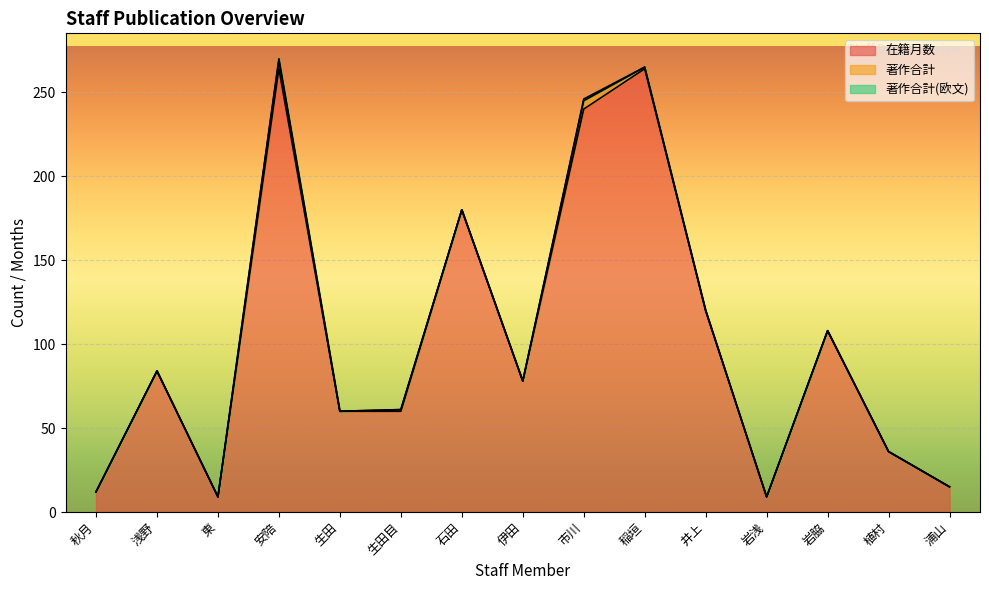

The value of 在籍月数 at 市川 is 240. True or false?

True